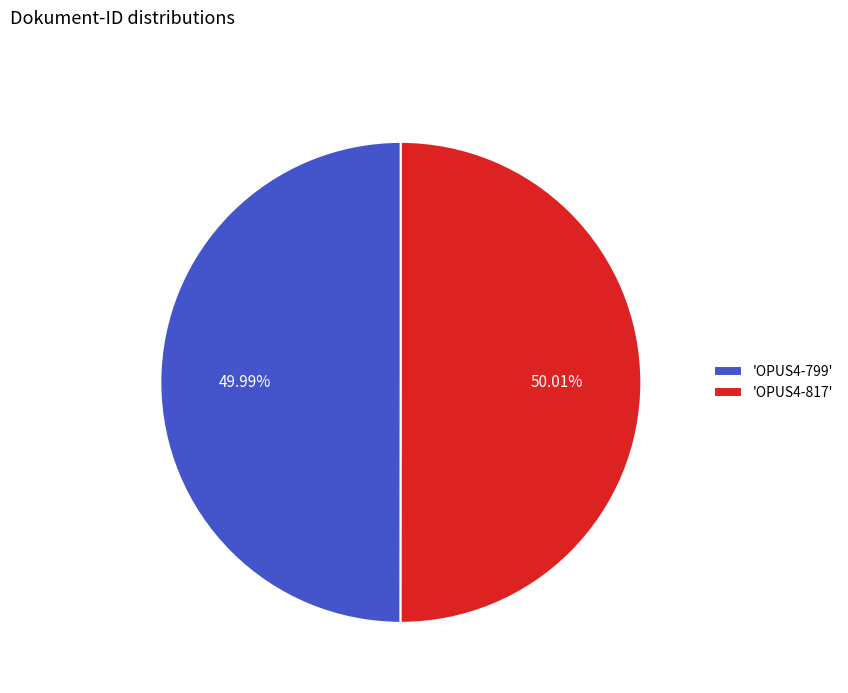

Combined, do 'OPUS4-799' and 'OPUS4-817' account for over 50%?

Yes